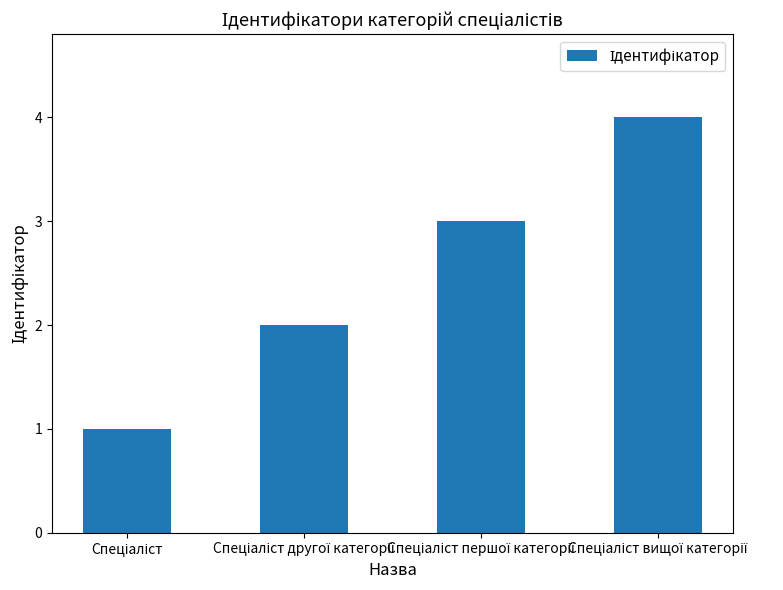

What is the maximum value shown in the chart?

4